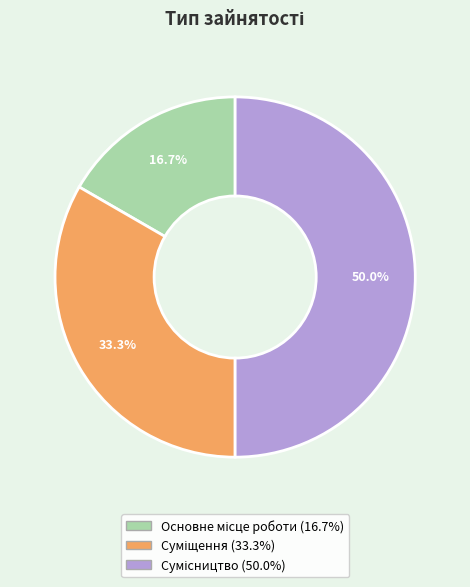

To the nearest percent, what is the difference between the Основне місце роботи and Сумісництво slice percentages?

33%